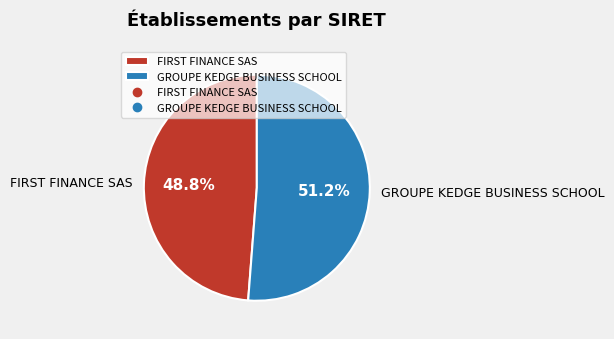

Which slice is the smallest?

FIRST FINANCE SAS